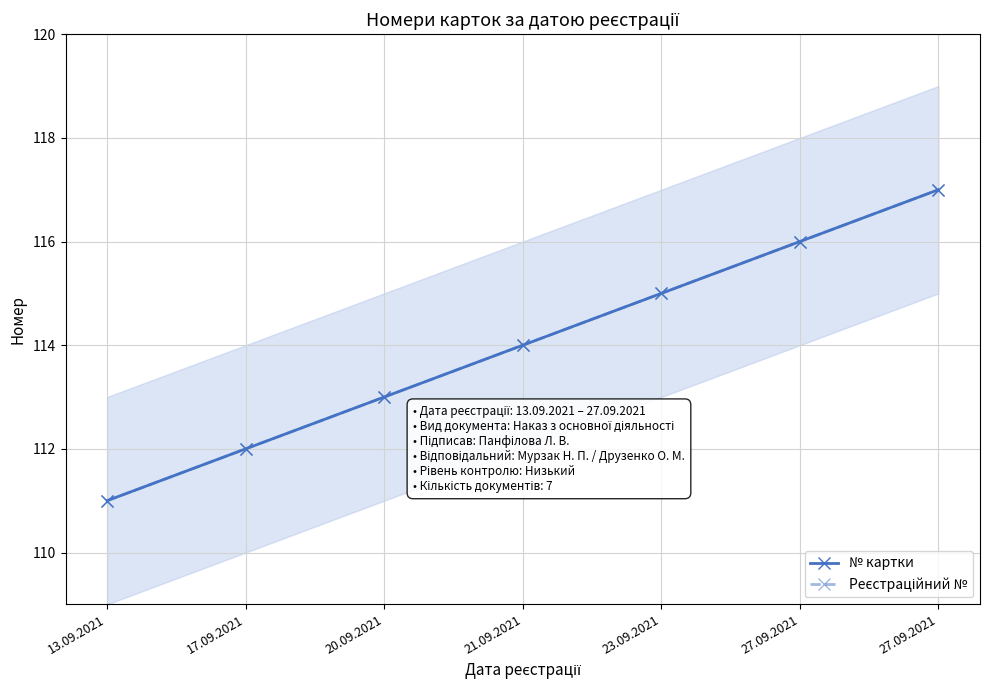

Where is Рeєстраційний № nearest to the value 114?

21.09.2021